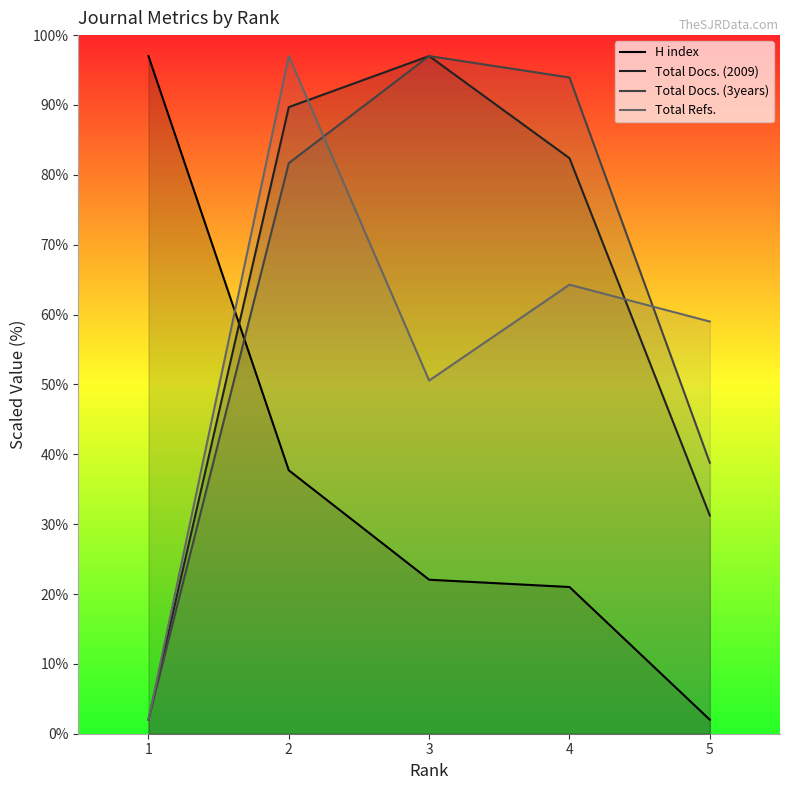

At which label does Total Refs. first exceed 59?

2